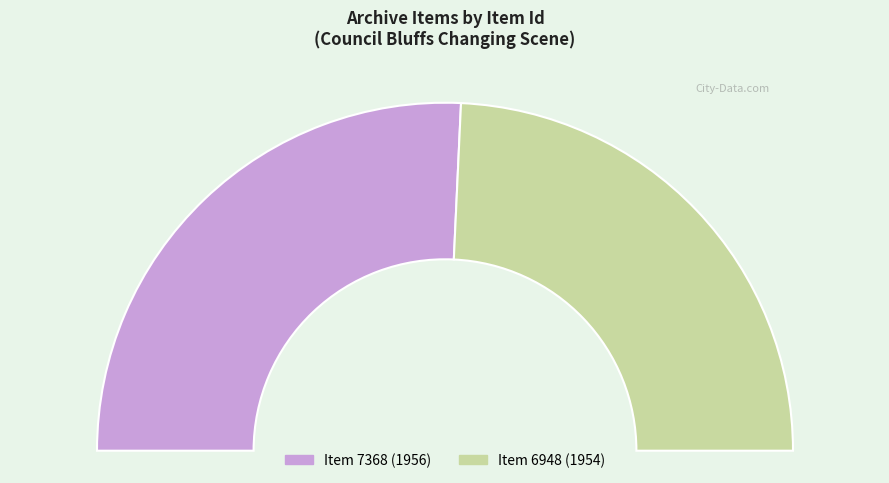

What percentage is the Item 7368 (1956) slice, to the nearest percent?

51%